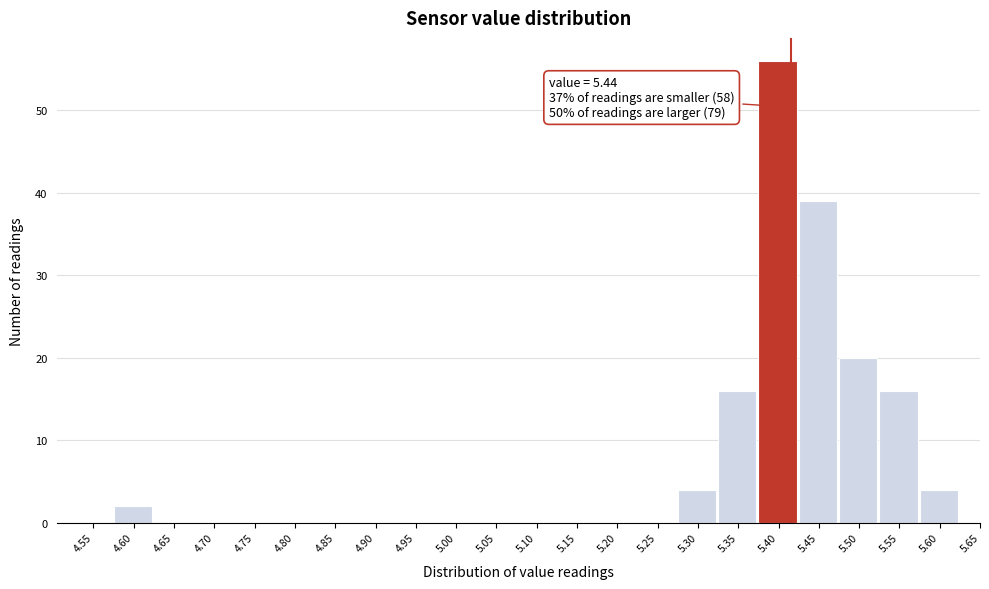

Reading left to right, extract all data points from this chart.

4.55=0	4.60=2	4.65=0	4.70=0	4.75=0	4.80=0	4.85=0	4.90=0	4.95=0	5.00=0	5.05=0	5.10=0	5.15=0	5.20=0	5.25=0	5.30=4	5.35=16	5.40=56	5.45=39	5.50=20	5.55=16	5.60=4	5.65=0